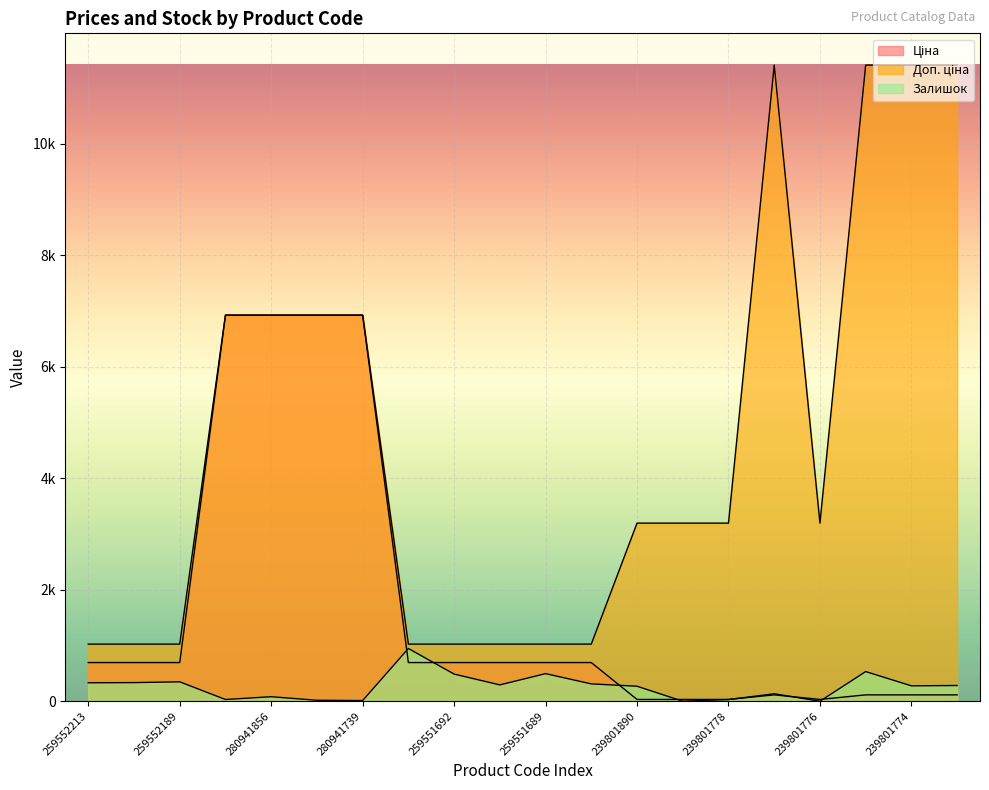

True or false: Залишок has a value of 17.0 at 280941824.

True